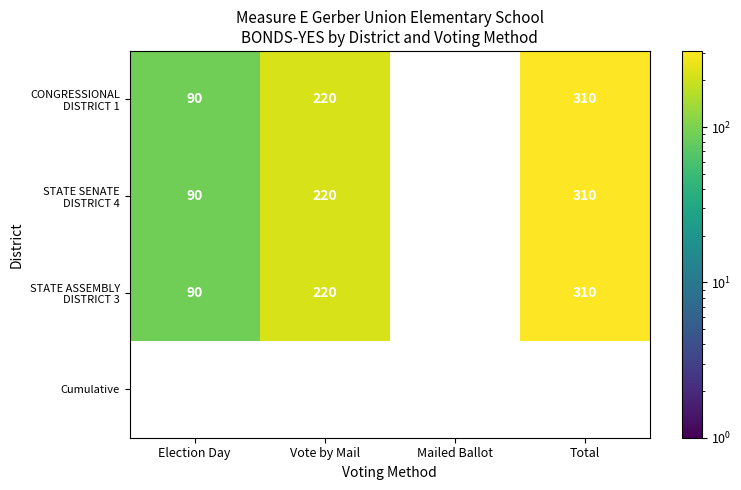

Is it true that STATE SENATE DISTRICT 4 equals 55.3 at Election Day?

False